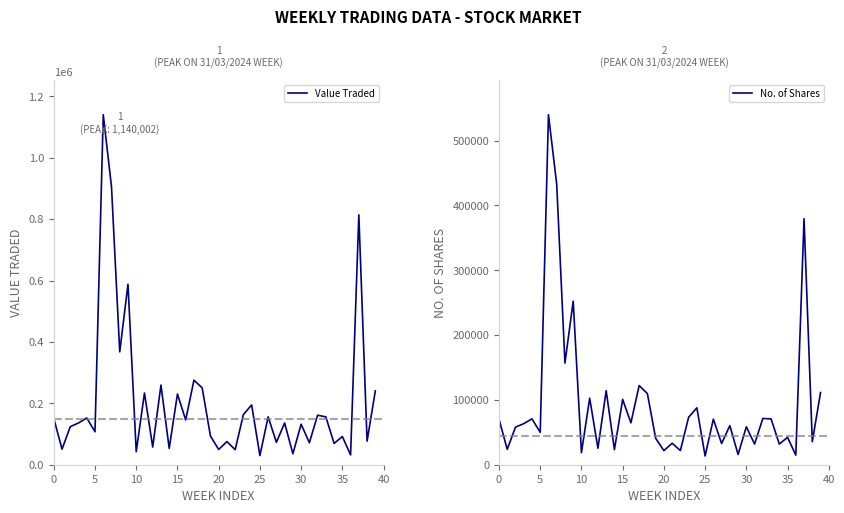

Reading right to left, transcribe all the data shown in this chart.

Value Traded: 240683	76749	813920	31981	91965	69296	155806	161248	71657	131974	35527	135979	73049	156066	29848	194679	163556	49004	75334	49725	93556	250413	275349	145745	230282	53175	259420	57507	233551	42406	587892	367664	905522	1140002	107390	152149	136108	123869	50710	150866
No. of Shares: 111311	35534	379436	14796	42257	31839	70713	71334	31905	58503	15745	60325	32703	70309	13480	87788	73226	21879	33112	21726	40795	109685	122164	64622	100820	23260	114263	25369	102635	18532	252341	156782	432632	539894	49905	70776	63327	57990	23697	70318